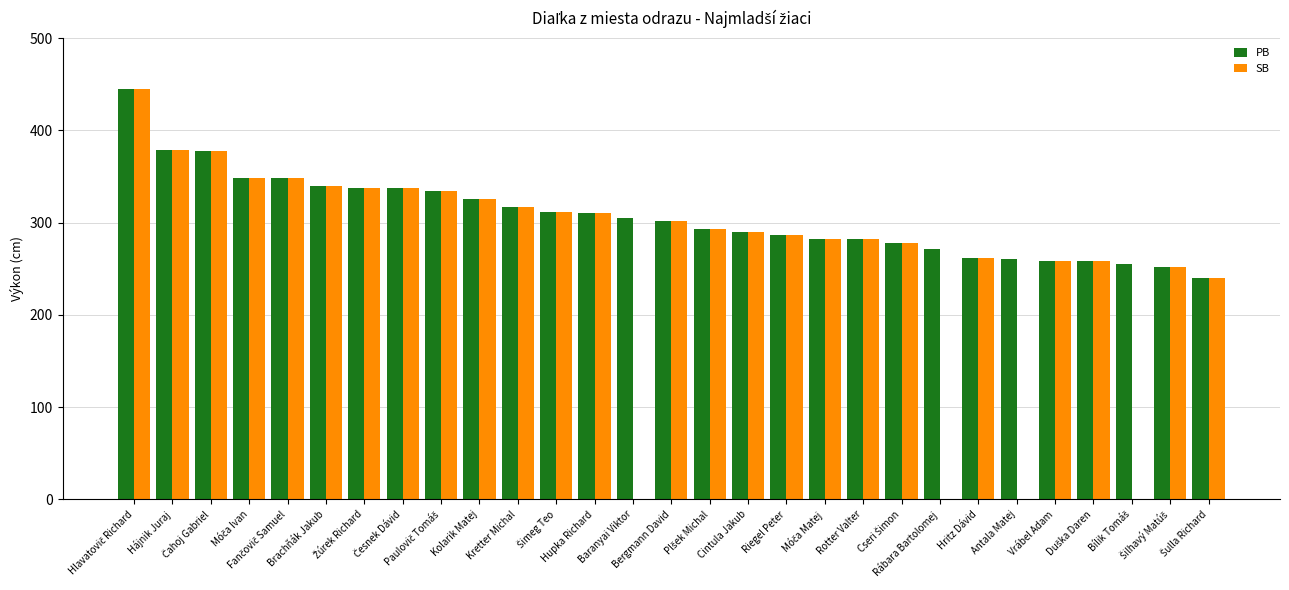

What is the maximum value for SB?

445